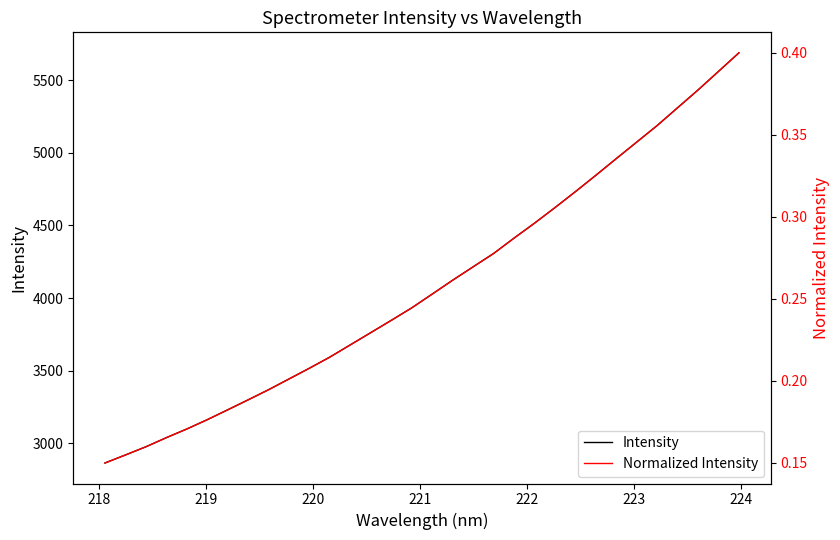

What are all the series names shown in the legend?

Intensity, Normalized Intensity